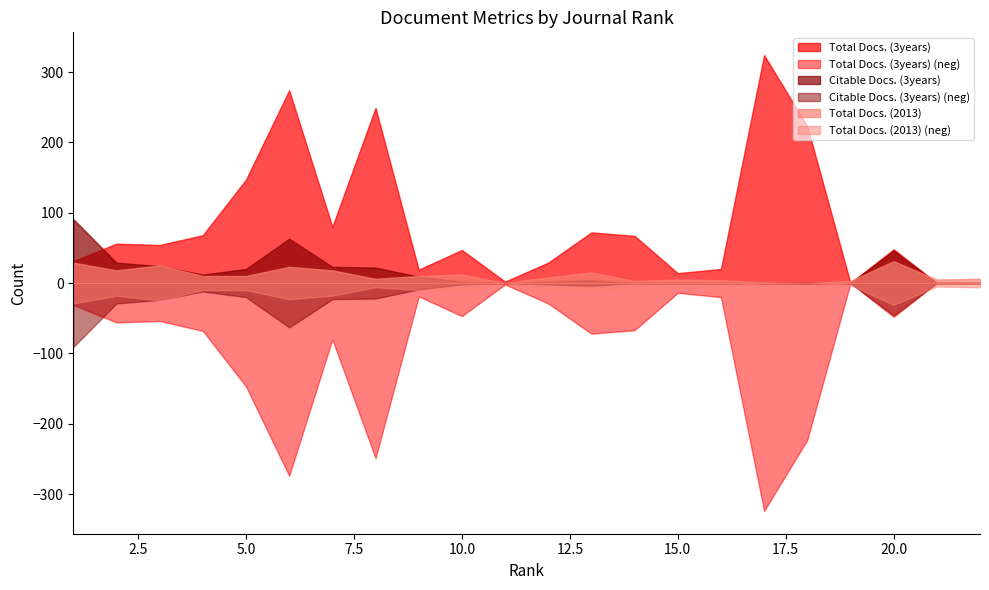

Is the value of Citable Docs. (3years) at 7 greater than the value of Total Docs. (3years) at 12?

No